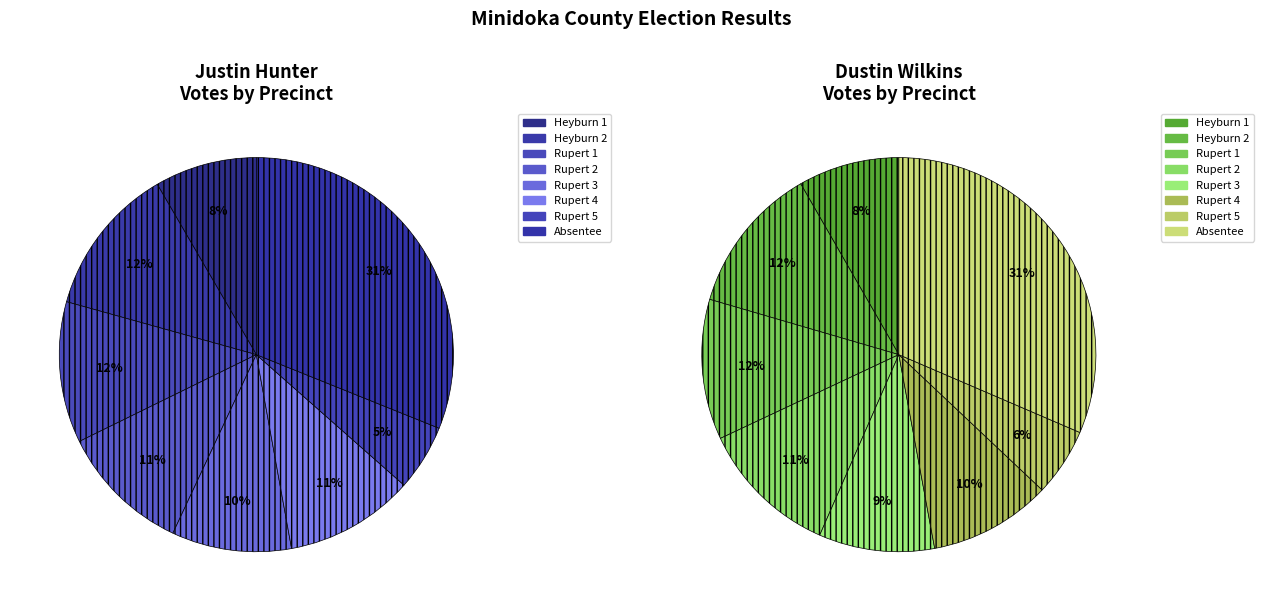

Which slice is the largest?

Absentee